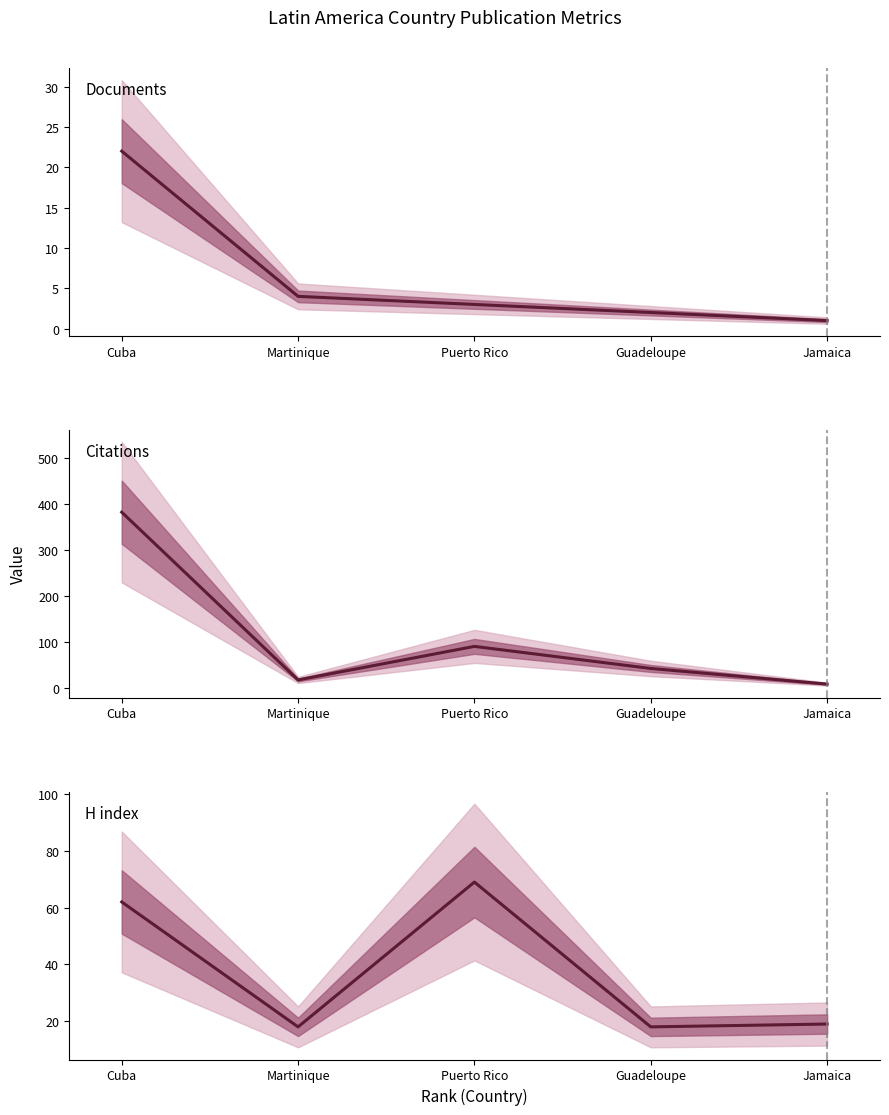

At which label is Citations closest to 195?

Puerto Rico